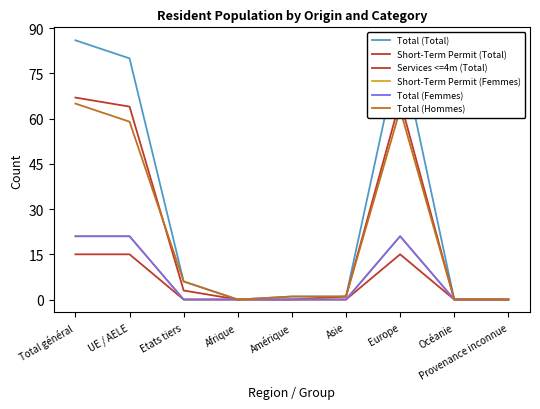

How many lines are shown in the chart?

6